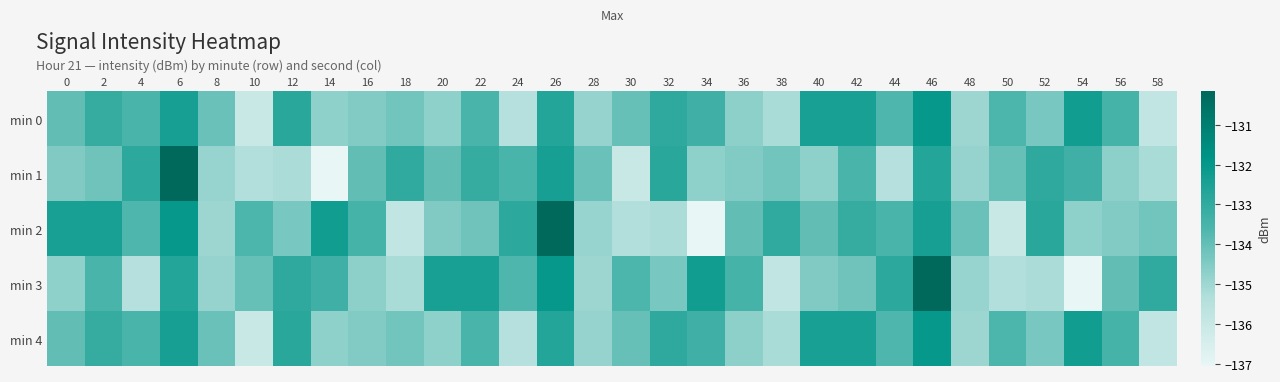

What is the total value across all series at 32?

-668.4